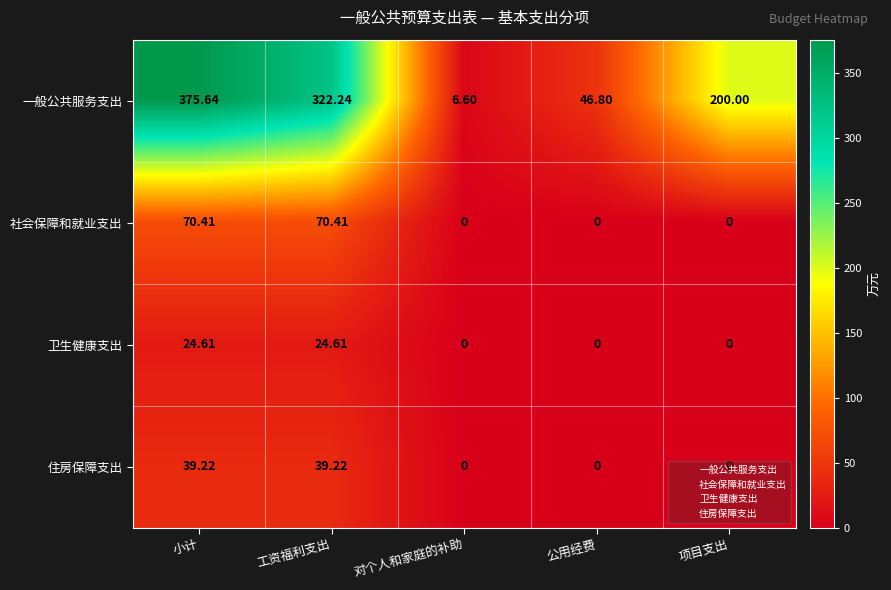

At which category is the sum across all series the highest?

小计